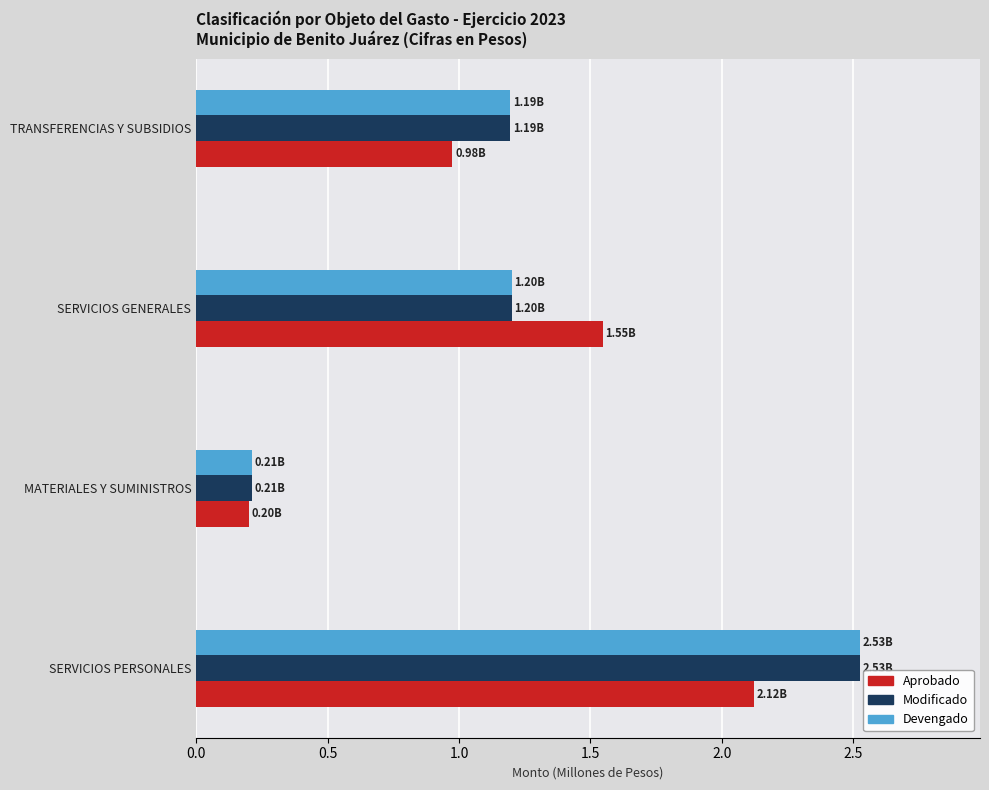

What are all the series names shown in the legend?

Aprobado, Modificado, Devengado